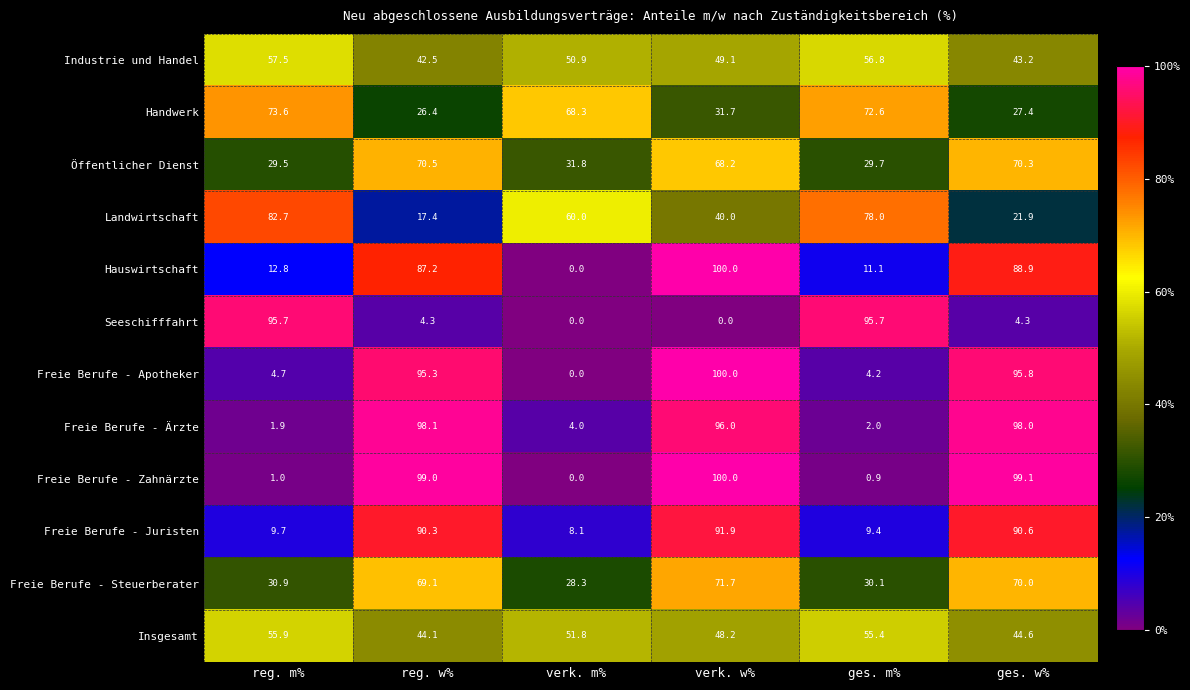

At which category is the sum across all series the highest?

verk. w%